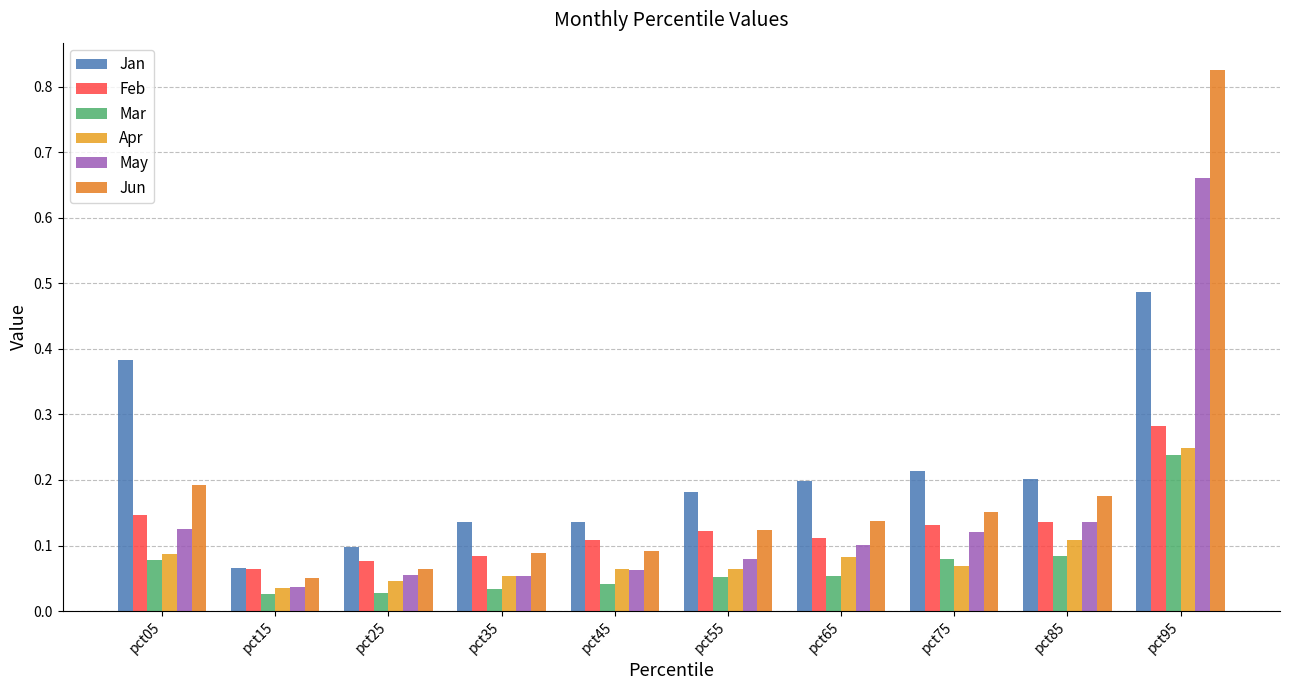

How many series are shown in this chart?

6